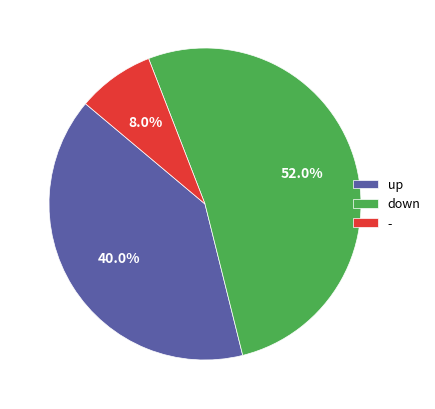

Is there any slice that represents more than half of the pie?

Yes